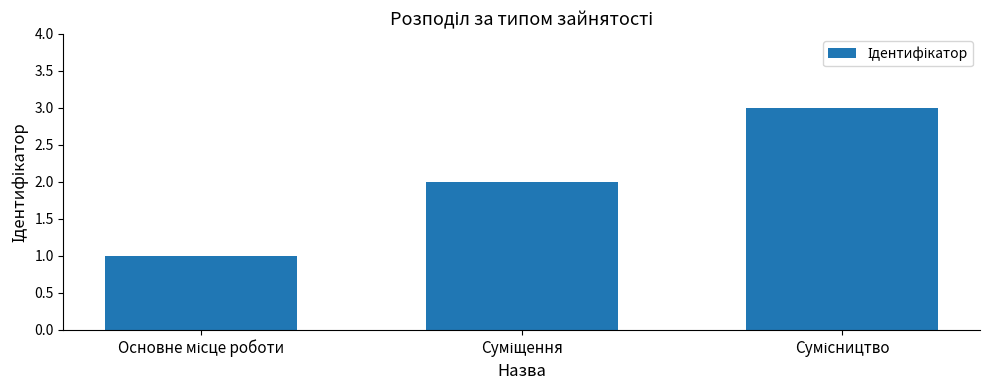

How many bars are there in total?

3